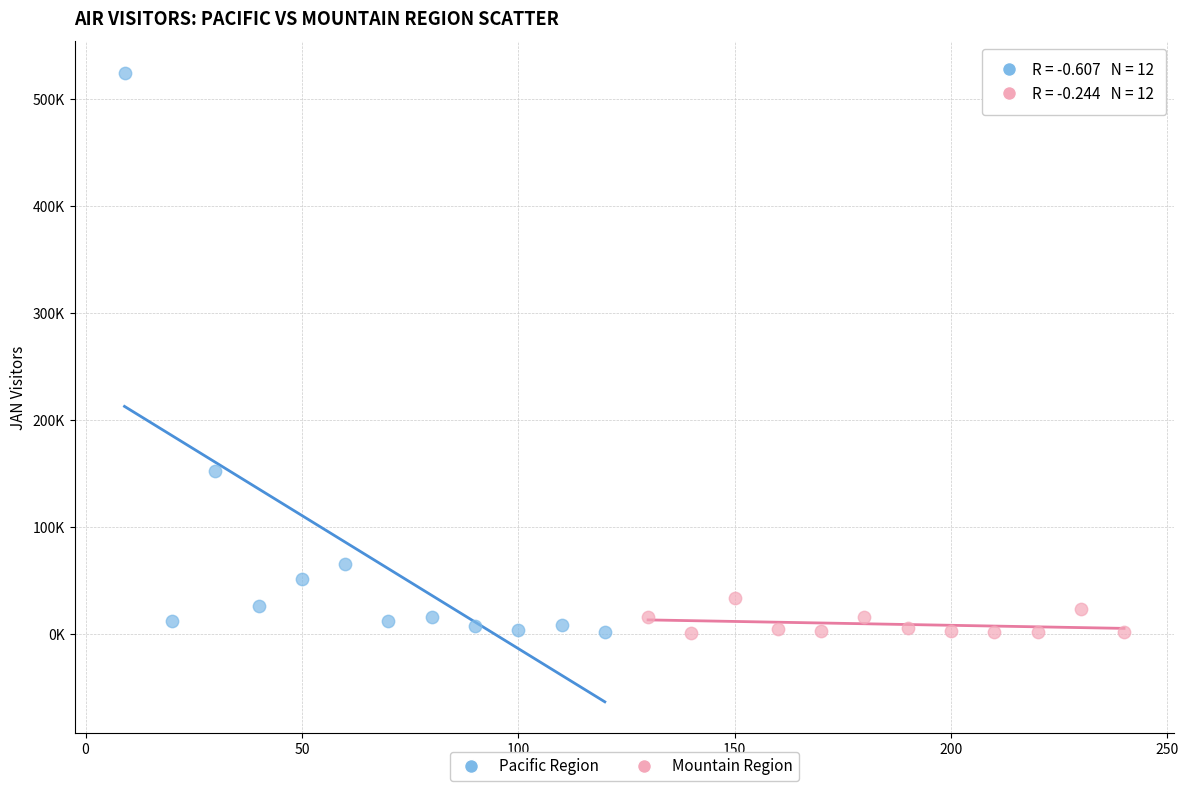

Which series has the largest Y range (max minus min)?

Pacific Region